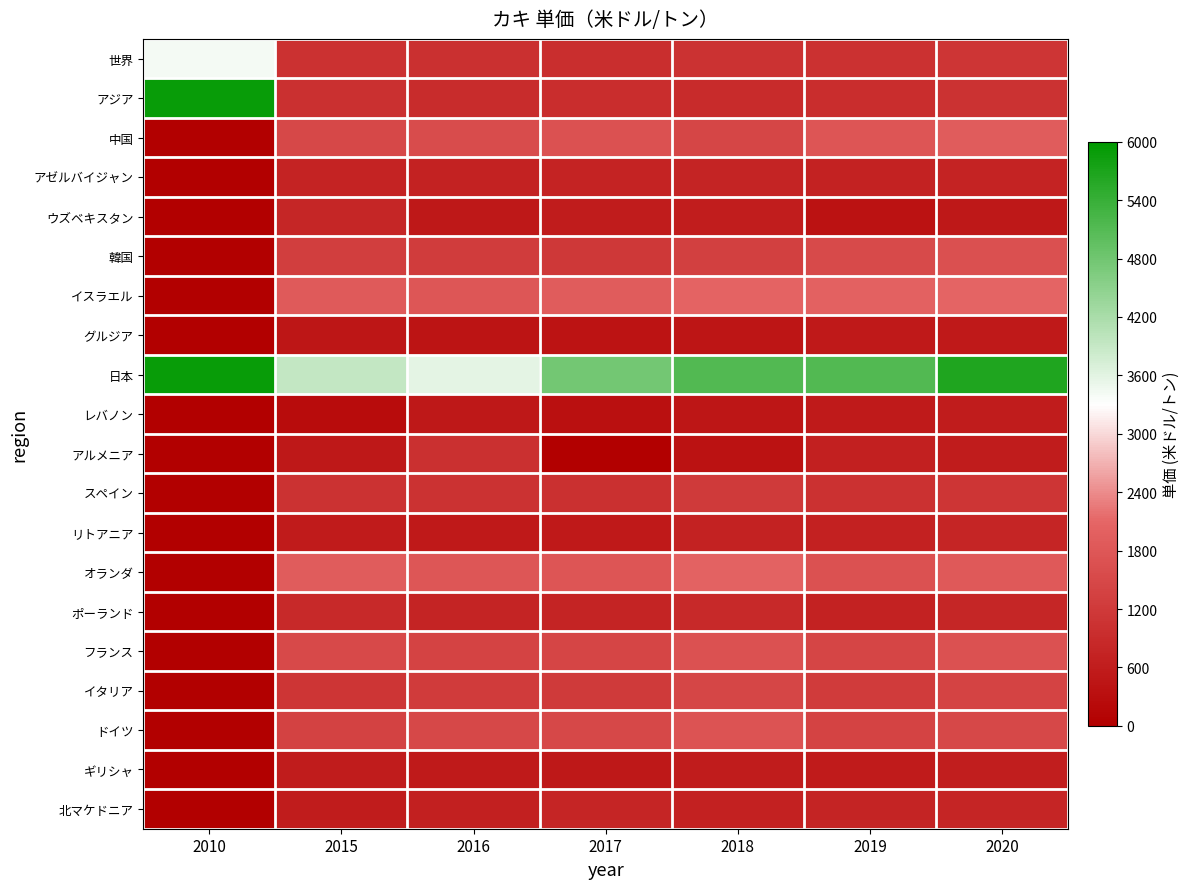

Which label corresponds to the smallest value in the chart?

2010